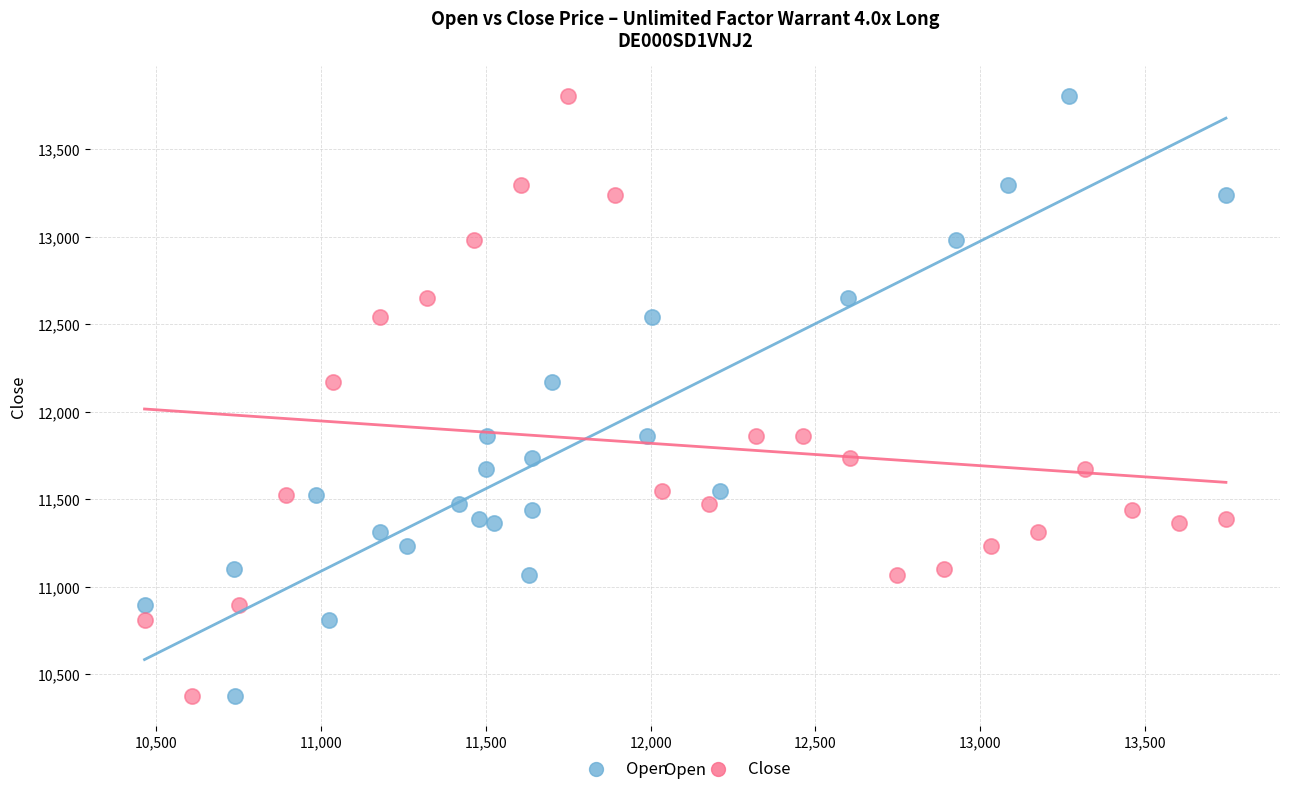

What are all the series names shown in the legend?

Open, Close